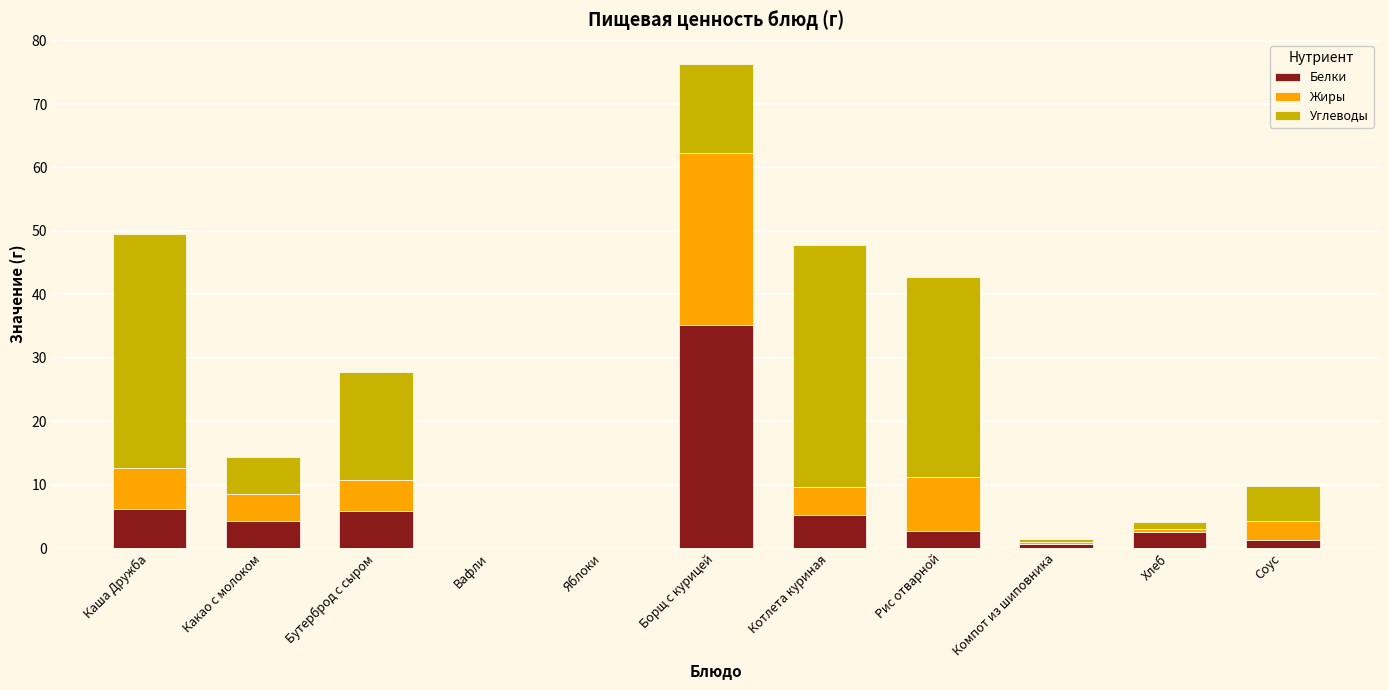

What is the total value across all series at Рис отварной?

42.8